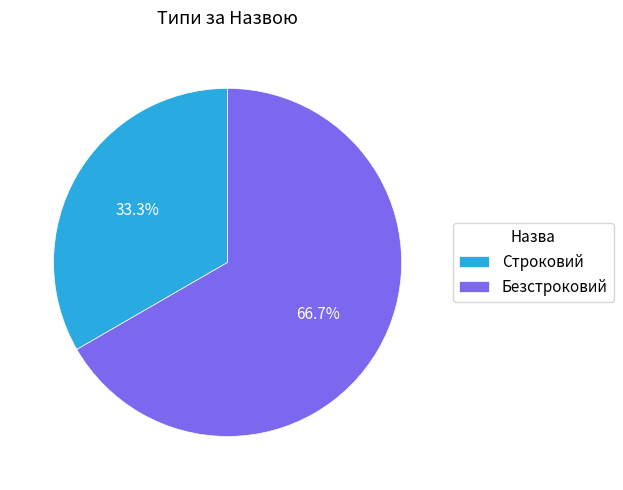

What is the total percentage of Строковий and Безстроковий?

100.0%